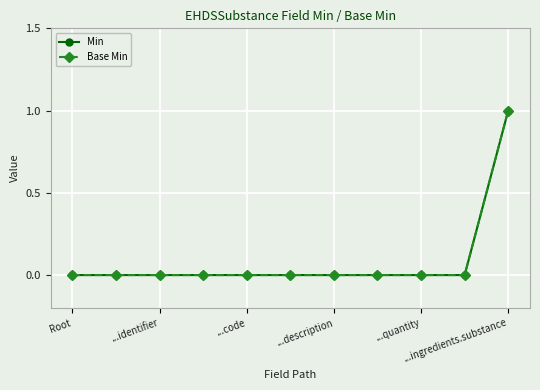

Does the chart have visible grid lines?

Yes